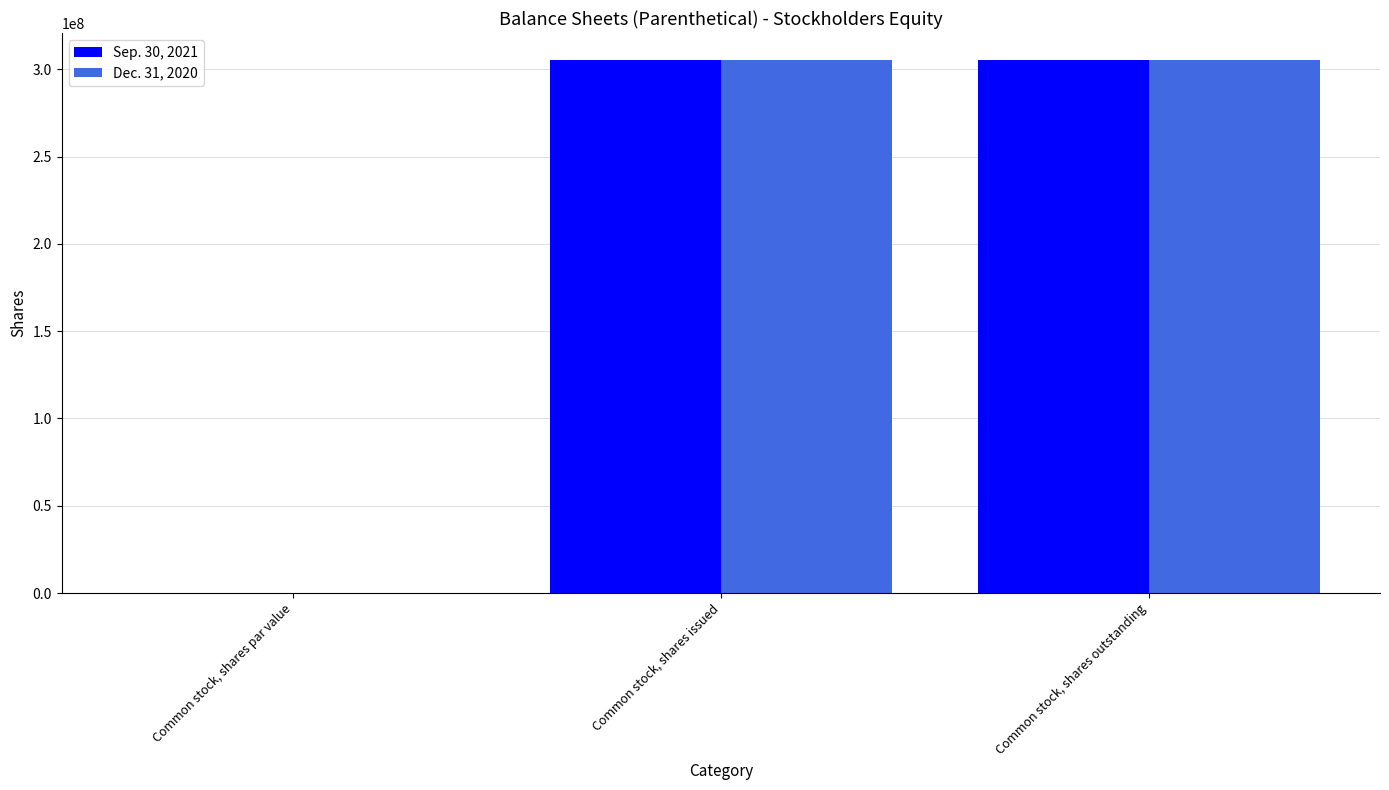

The value of Dec. 31, 2020 at Common stock, shares par value is 0. True or false?

True